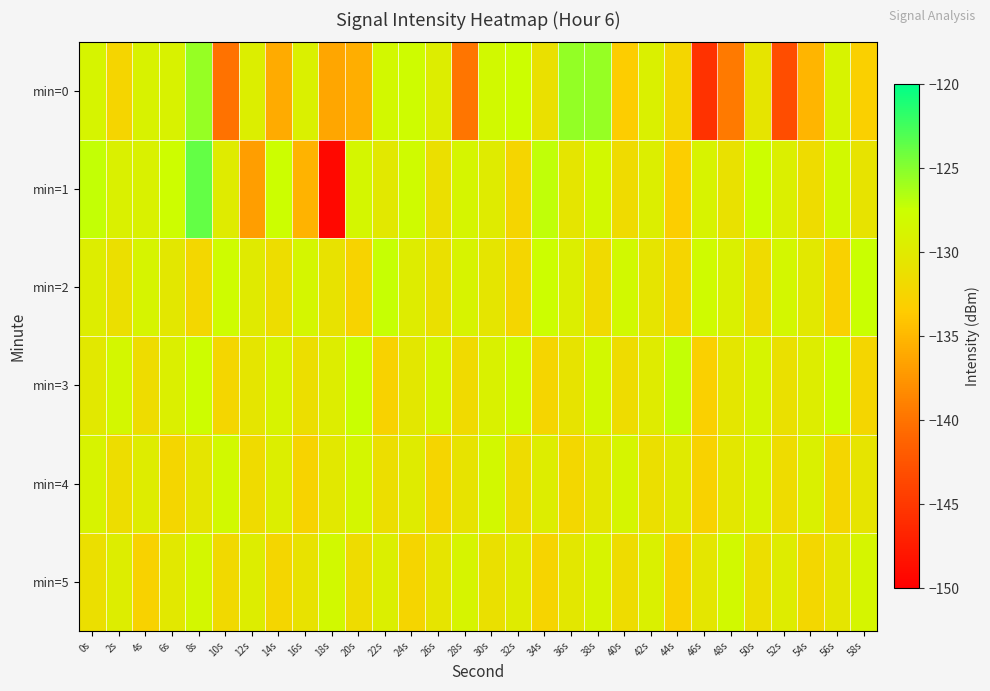

Reading right to left, transcribe all the data shown in this chart.

min=0: 58s=-132.9	56s=-128.9	54s=-135.2	52s=-143.1	50s=-130.6	48s=-139.6	46s=-145.5	44s=-132.3	42s=-129.2	40s=-133.4	38s=-125.6	36s=-125.5	34s=-131.0	32s=-127.6	30s=-128.1	28s=-139.9	26s=-129.5	24s=-127.8	22s=-128.3	20s=-135.6	18s=-136.3	16s=-129.2	14s=-135.9	12s=-129.4	10s=-140.0	8s=-125.5	6s=-129.0	4s=-129.0	2s=-132.3	0s=-128.8
min=1: 58s=-130.7	56s=-128.2	54s=-131.5	52s=-129.3	50s=-127.6	48s=-130.9	46s=-128.8	44s=-133.2	42s=-129.4	40s=-131.7	38s=-128.3	36s=-130.5	34s=-127.1	32s=-132.4	30s=-129.8	28s=-128.6	26s=-131.2	24s=-127.9	22s=-130.1	20s=-128.5	18s=-149.3	16s=-135.3	14s=-127.6	12s=-136.8	10s=-129.8	8s=-123.7	6s=-127.7	4s=-129.1	2s=-129.2	0s=-127.2
min=2: 58s=-127.5	56s=-132.8	54s=-130.1	52s=-128.4	50s=-131.7	48s=-129.2	46s=-127.9	44s=-132.4	42s=-130.6	40s=-128.2	38s=-131.8	36s=-129.4	34s=-127.6	32s=-132.3	30s=-130.5	28s=-128.9	26s=-131.1	24s=-129.7	22s=-127.3	20s=-132.6	18s=-130.8	16s=-128.5	14s=-131.4	12s=-129.9	10s=-127.8	8s=-132.1	6s=-130.3	4s=-128.7	2s=-131.2	0s=-129.5
min=3: 58s=-132.3	56s=-127.6	54s=-129.5	52s=-131.1	50s=-128.7	48s=-130.4	46s=-132.9	44s=-127.2	42s=-129.8	40s=-131.5	38s=-128.3	36s=-130.7	34s=-132.4	32s=-127.9	30s=-129.1	28s=-131.8	26s=-128.6	24s=-130.2	22s=-132.7	20s=-127.4	18s=-129.6	16s=-131.3	14s=-128.8	12s=-130.5	10s=-132.2	8s=-127.7	6s=-129.3	4s=-131.6	2s=-128.4	0s=-130.1
min=4: 58s=-130.6	56s=-132.3	54s=-129.2	52s=-131.5	50s=-128.8	48s=-130.3	46s=-132.7	44s=-129.9	42s=-131.2	40s=-128.6	38s=-130.4	36s=-132.1	34s=-129.5	32s=-131.6	30s=-128.3	28s=-130.7	26s=-132.4	24s=-129.8	22s=-131.3	20s=-128.5	18s=-130.1	16s=-132.6	14s=-129.4	12s=-131.7	10s=-128.2	8s=-130.5	6s=-132.2	4s=-129.7	2s=-131.4	0s=-128.9
min=5: 58s=-128.6	56s=-130.5	54s=-132.1	52s=-129.7	50s=-131.3	48s=-128.2	46s=-130.4	44s=-132.8	42s=-129.2	40s=-131.6	38s=-128.9	36s=-130.3	34s=-132.5	32s=-129.8	30s=-131.1	28s=-128.7	26s=-130.6	24s=-132.4	22s=-129.3	20s=-131.5	18s=-128.1	16s=-130.8	14s=-132.2	12s=-129.6	10s=-131.9	8s=-128.4	6s=-130.1	4s=-132.7	2s=-129.5	0s=-131.2